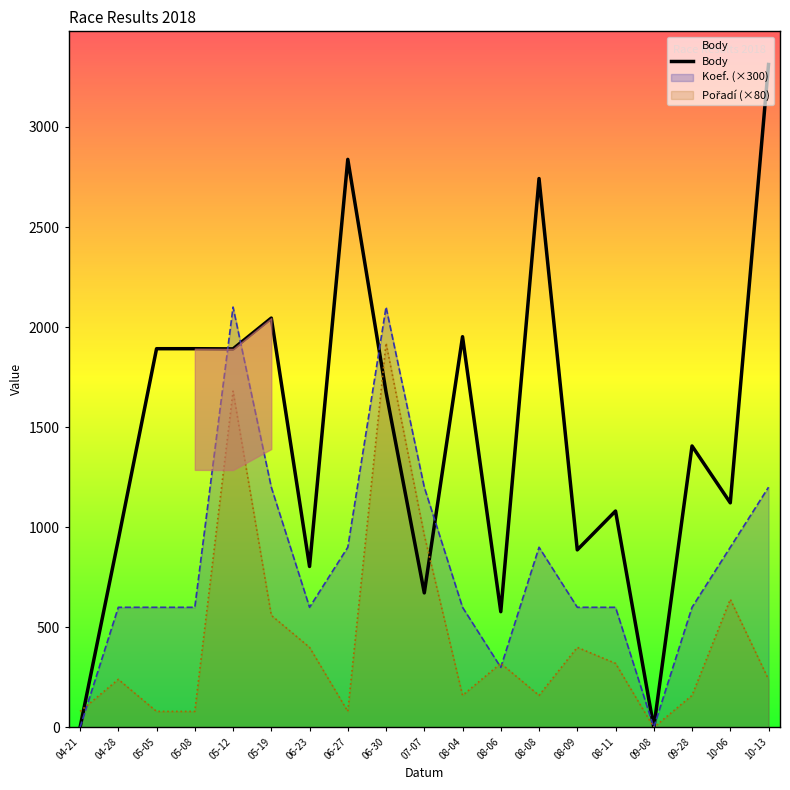

At which category does the chart reach its peak across all series?

10-13